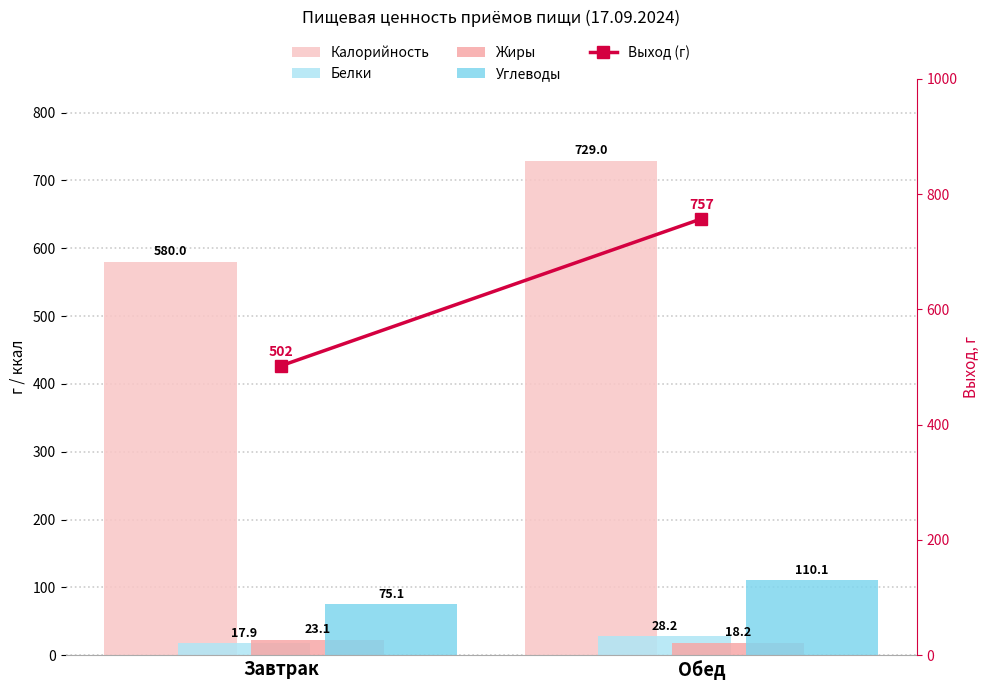

Does the chart contain any negative values?

No